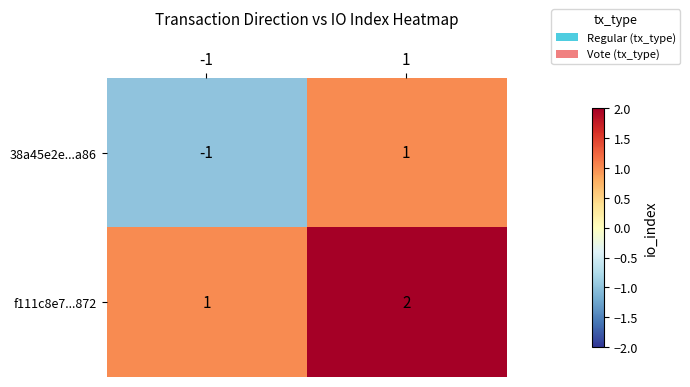

What is the sum of the f111c8e7...872 values at -1 and 1?

3